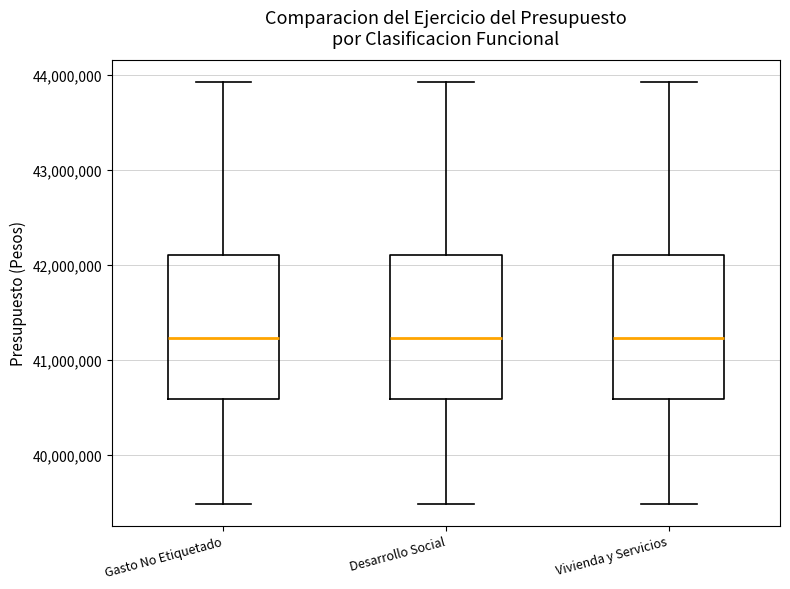

Where is the lower edge of the box for Desarrollo Social on the y-axis? The values are not printed on the chart, so give them approximately, as read against the axis.

40600000